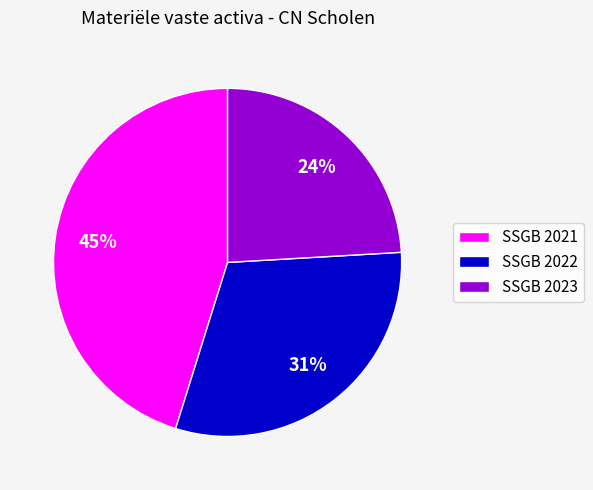

Which slice is the smallest?

SSGB 2023